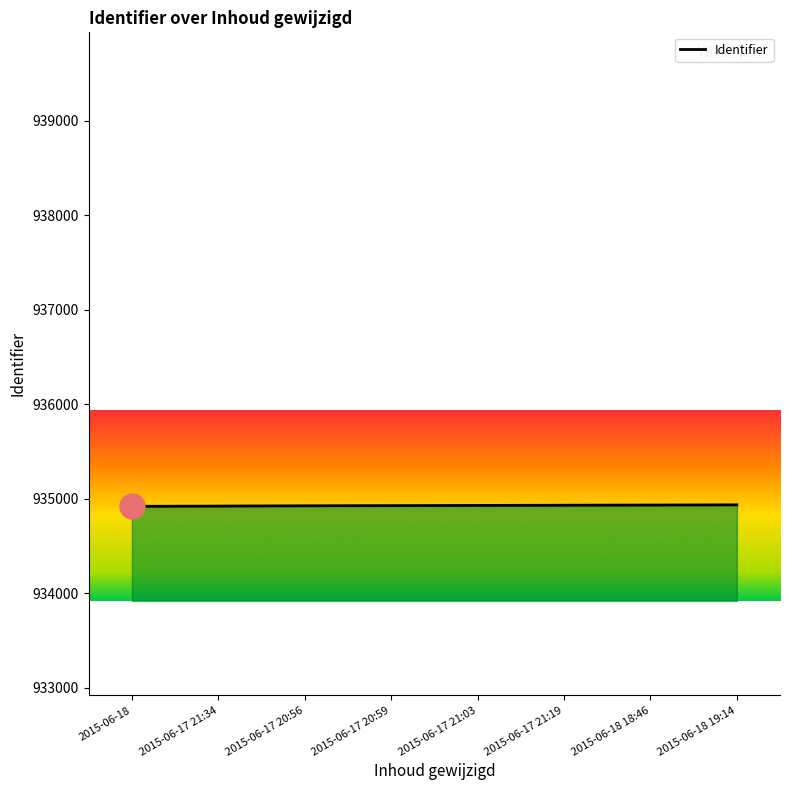

How many values are between 934926 and 934934?

5